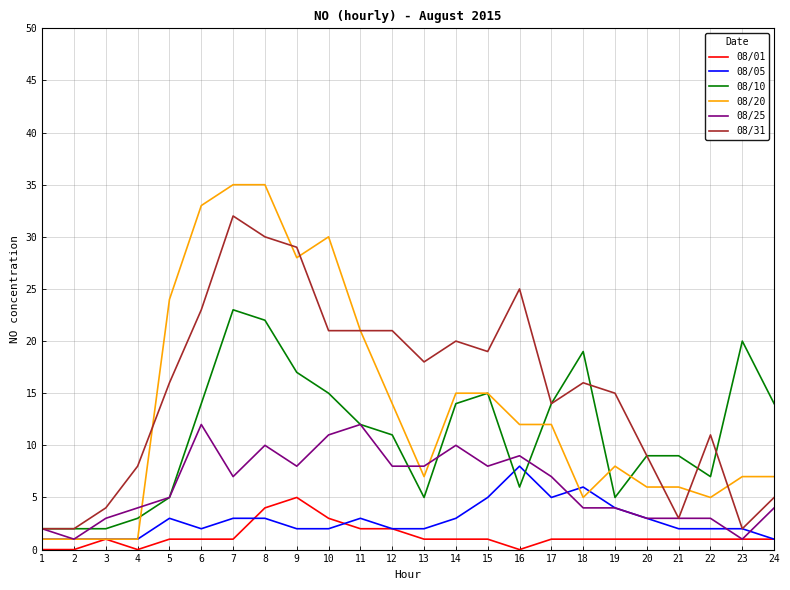

Where is the first local maximum for 08/25?

6